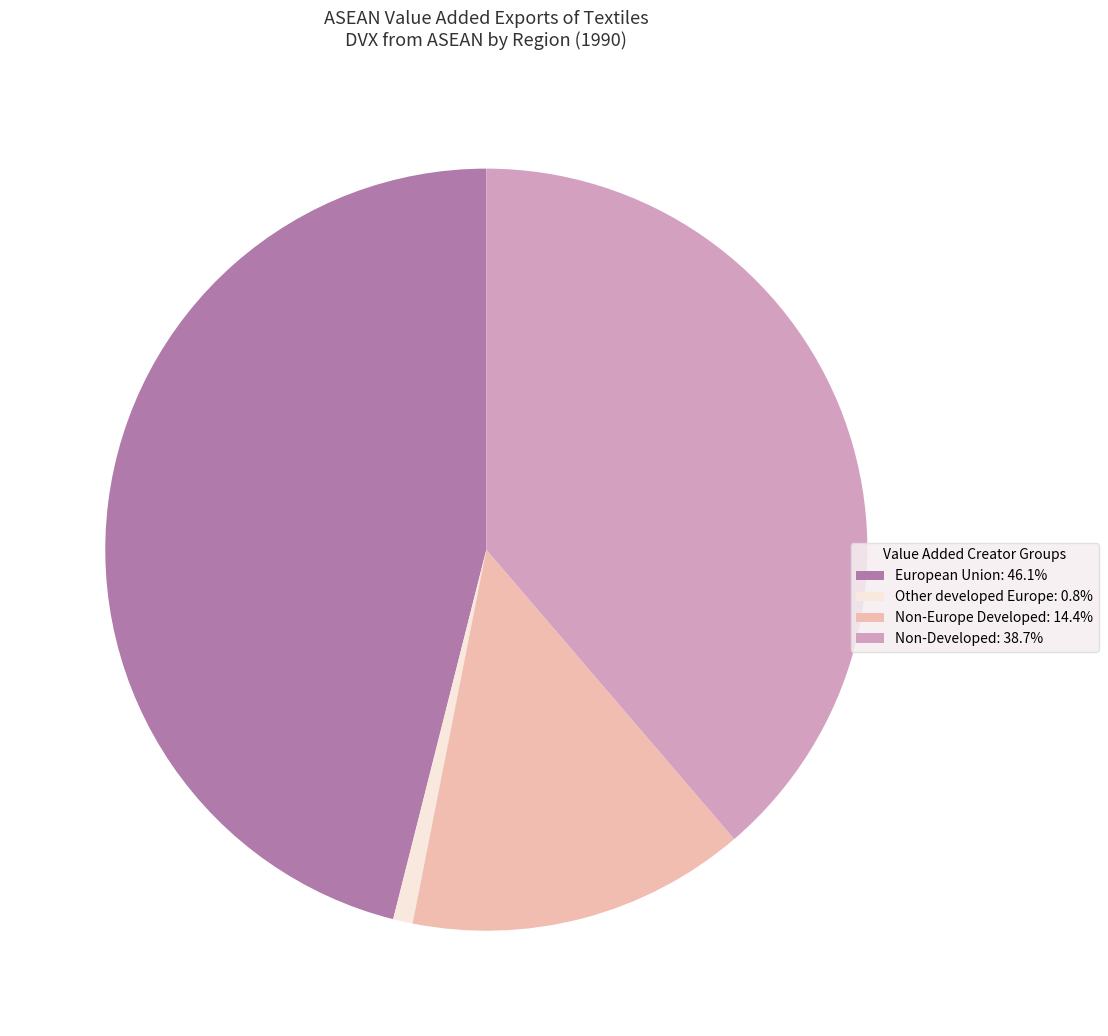

Combined, do Non-Europe Developed: 14.4% and Other developed Europe: 0.8% account for over 50%?

No